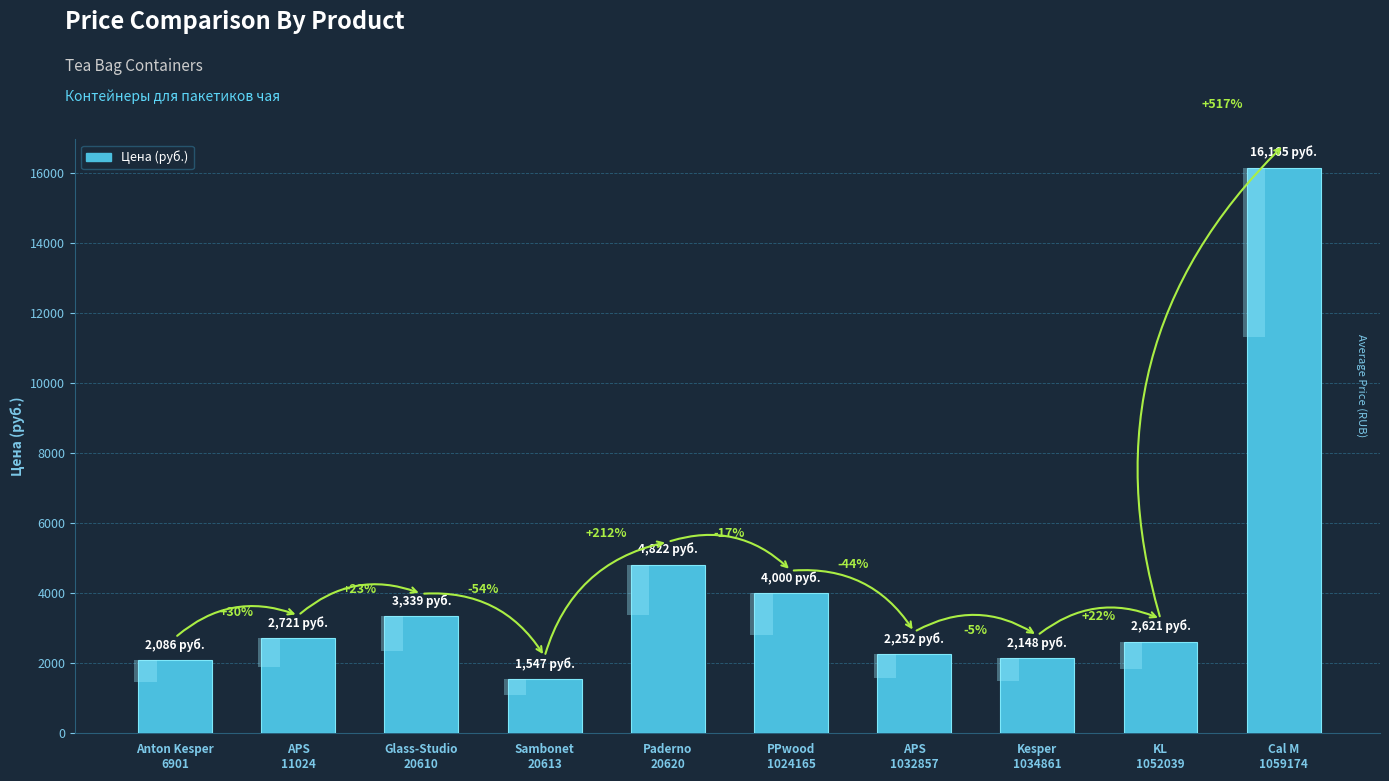

What is the minimum value shown in the chart?

1547